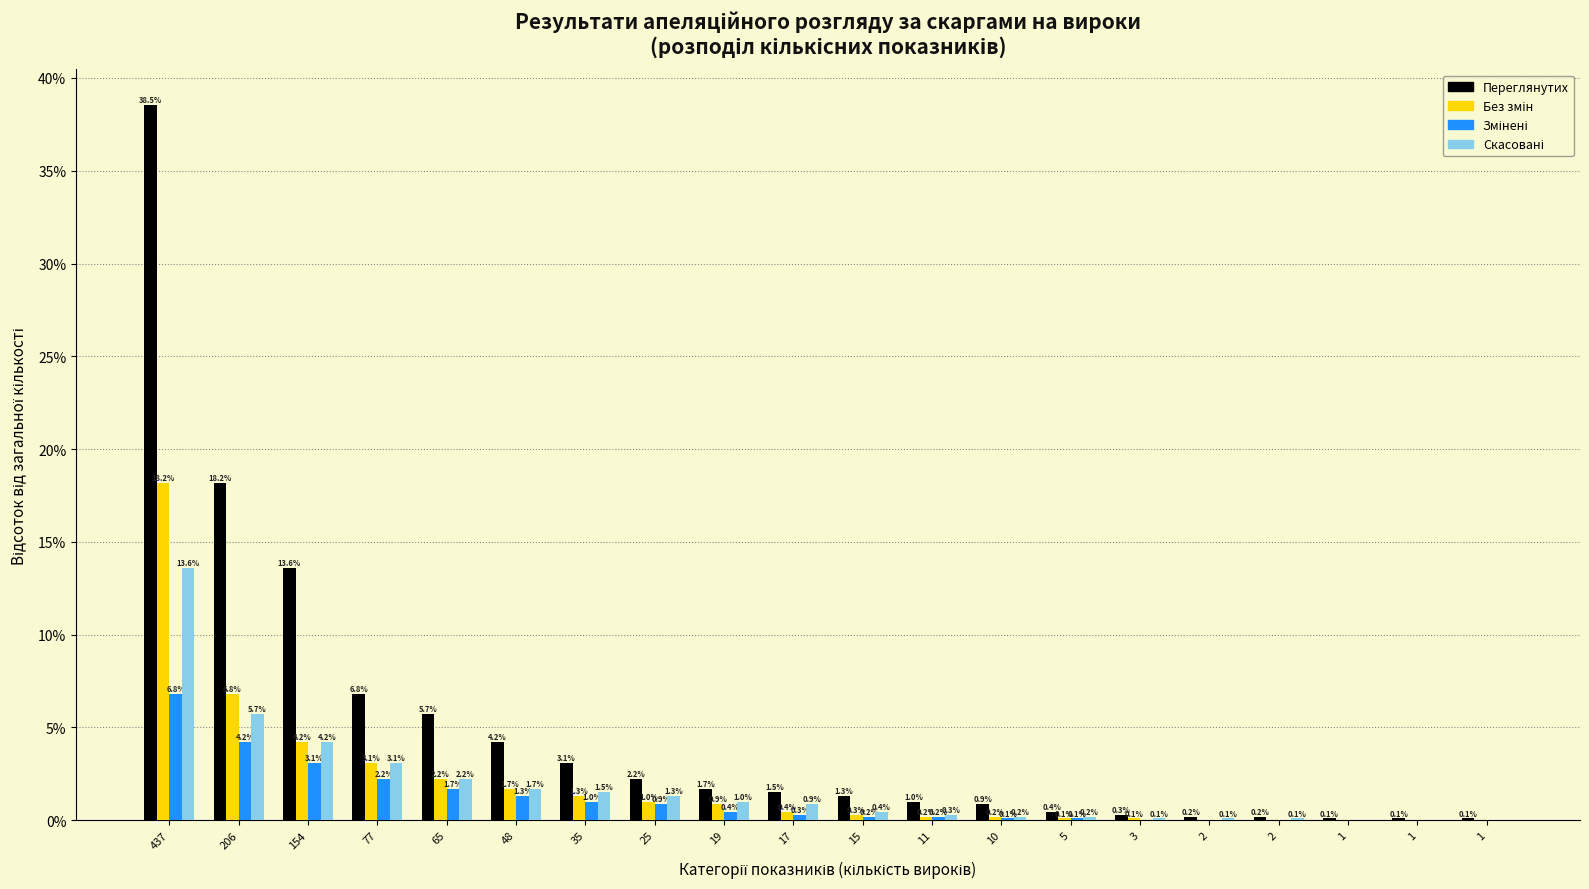

How many data points does each series have?

20